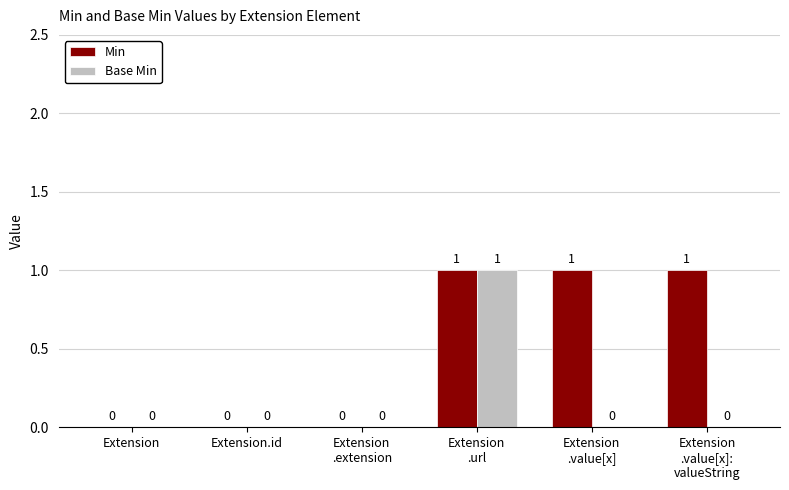

The value of Base Min at Extension
.value[x]:
valueString is 0. True or false?

True